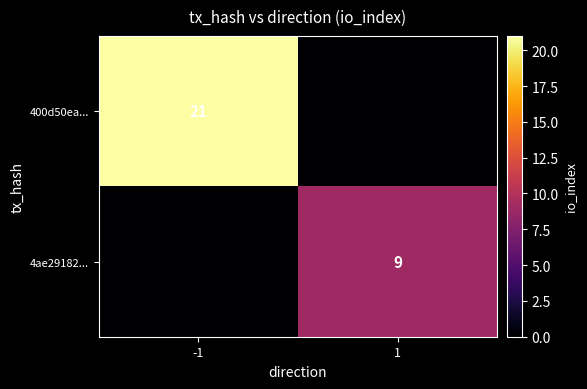

Is it true that 400d50ea... equals 14 at -1?

False